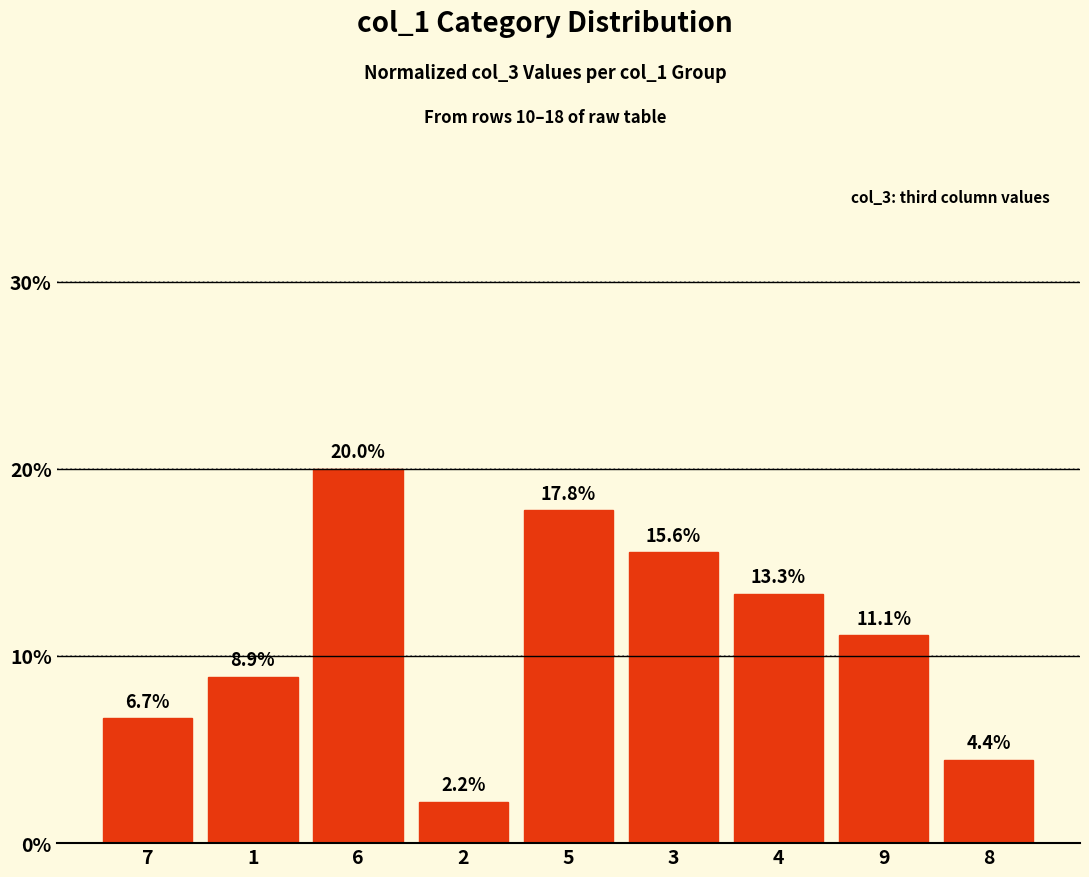

What is the change in value from 2 to 4?

+11.1